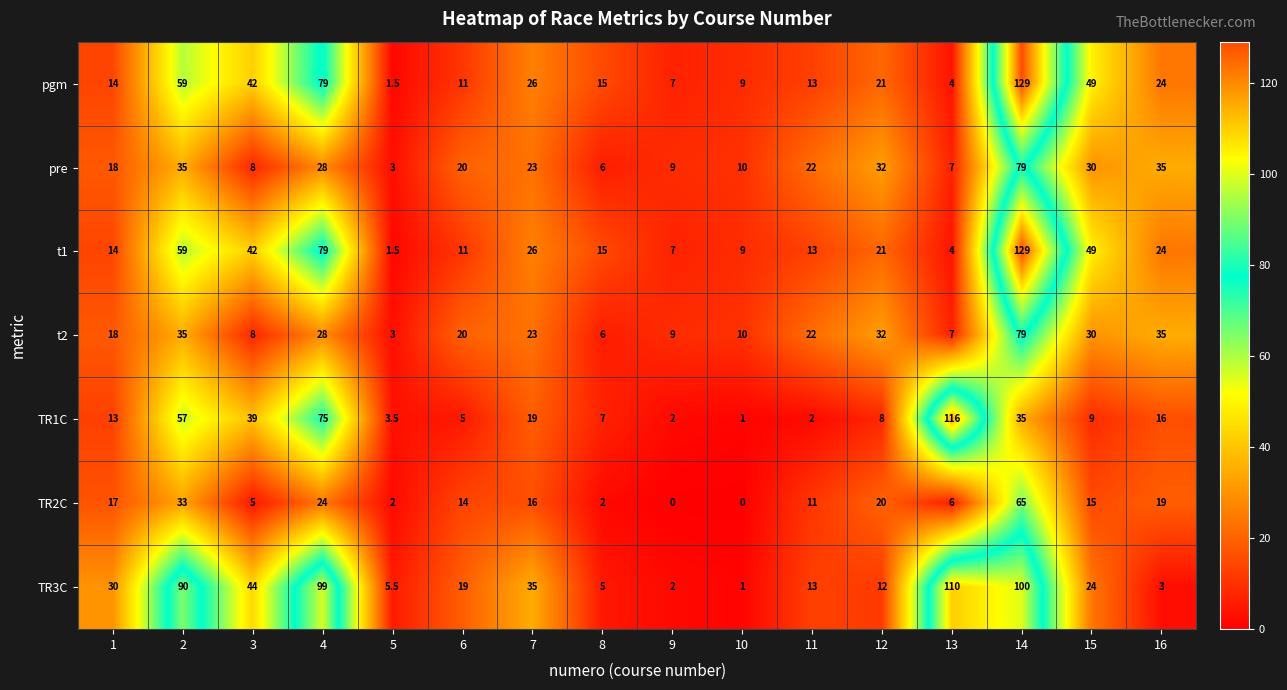

The value of pre at 16 is 35.0. True or false?

True